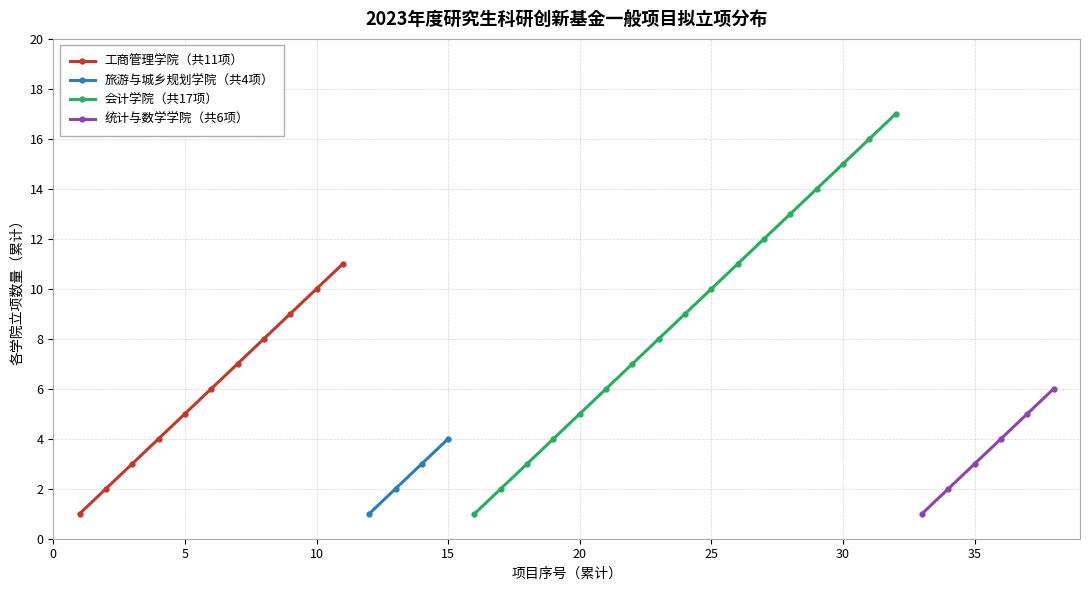

Which series changed the most between 4 and 10?

工商管理学院